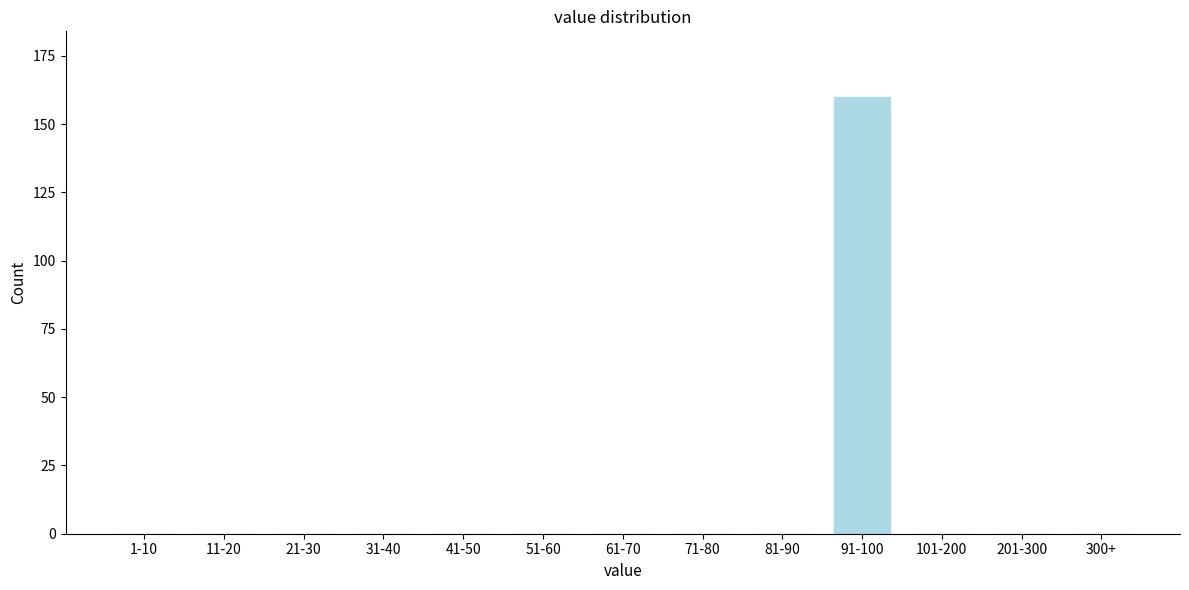

Reading left to right, transcribe all the data shown in this chart.

1-10=0	11-20=0	21-30=0	31-40=0	41-50=0	51-60=0	61-70=0	71-80=0	81-90=0	91-100=160	101-200=0	201-300=0	300+=0